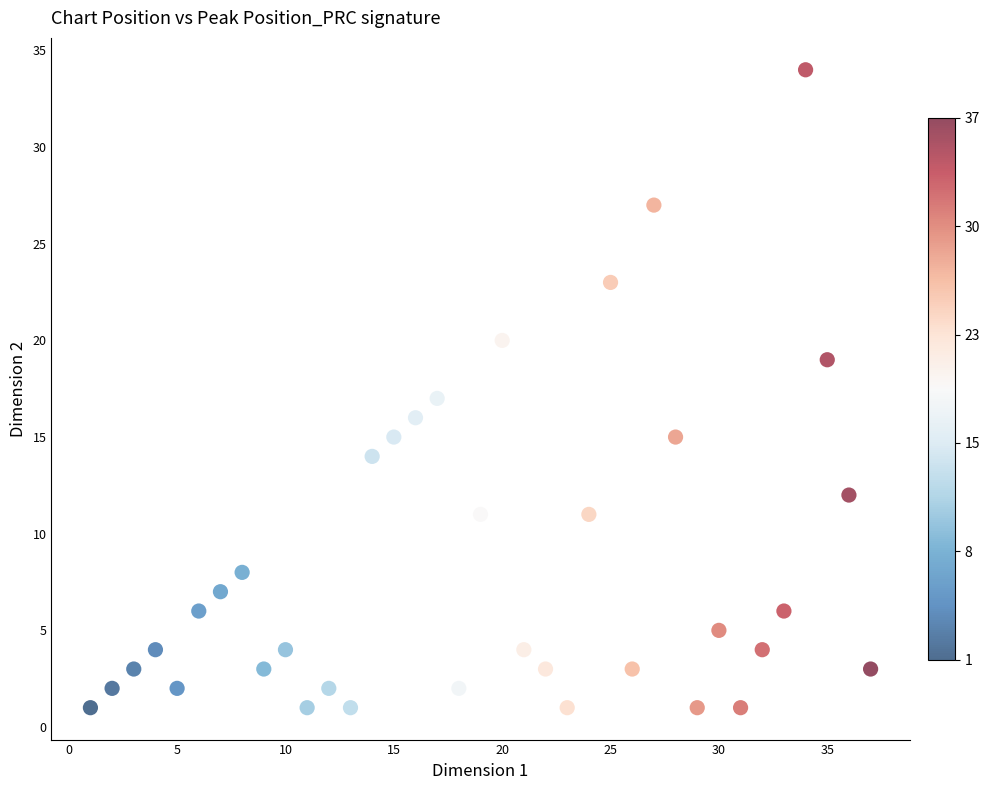

What is the range of Y values (max minus min)?

33